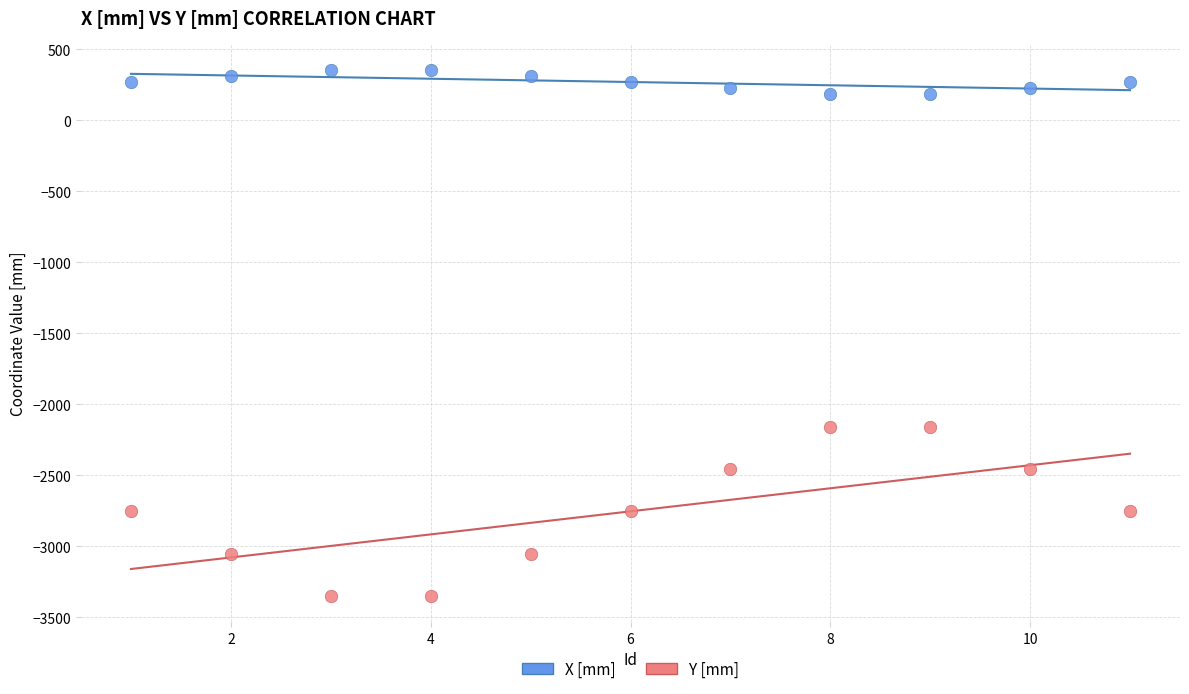

What are all the series names shown in the legend?

X [mm], Y [mm]